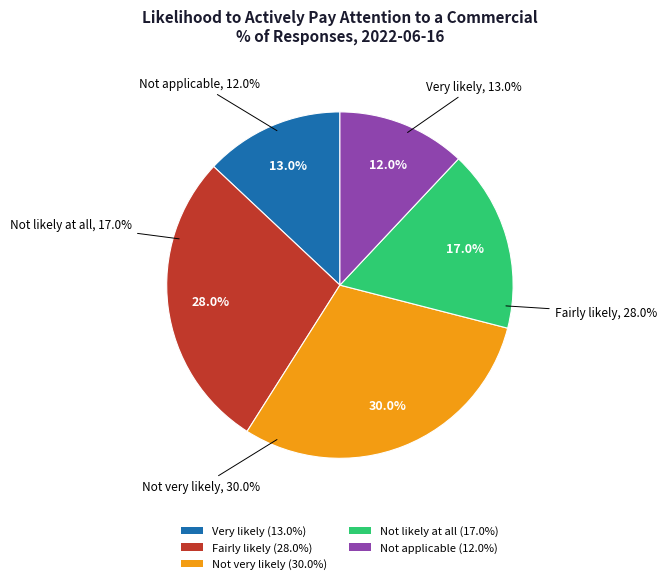

The Not applicable slice represents 1% of the pie. True or false?

False